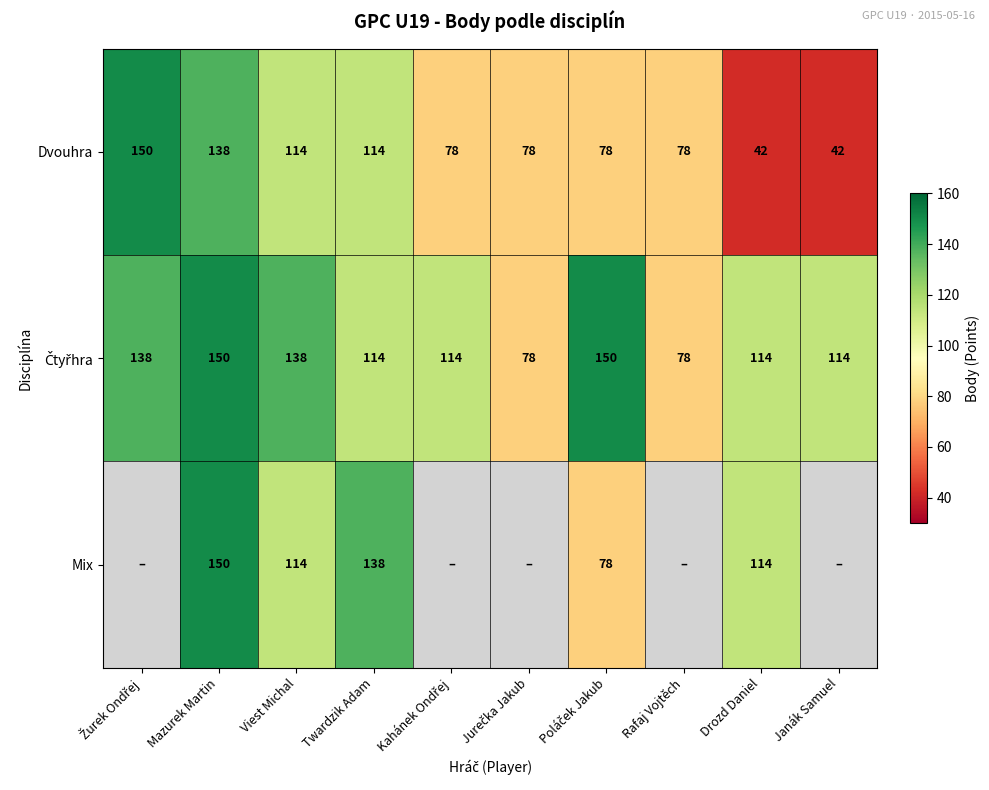

Count the Dvouhra values in the range 78 to 114.

6